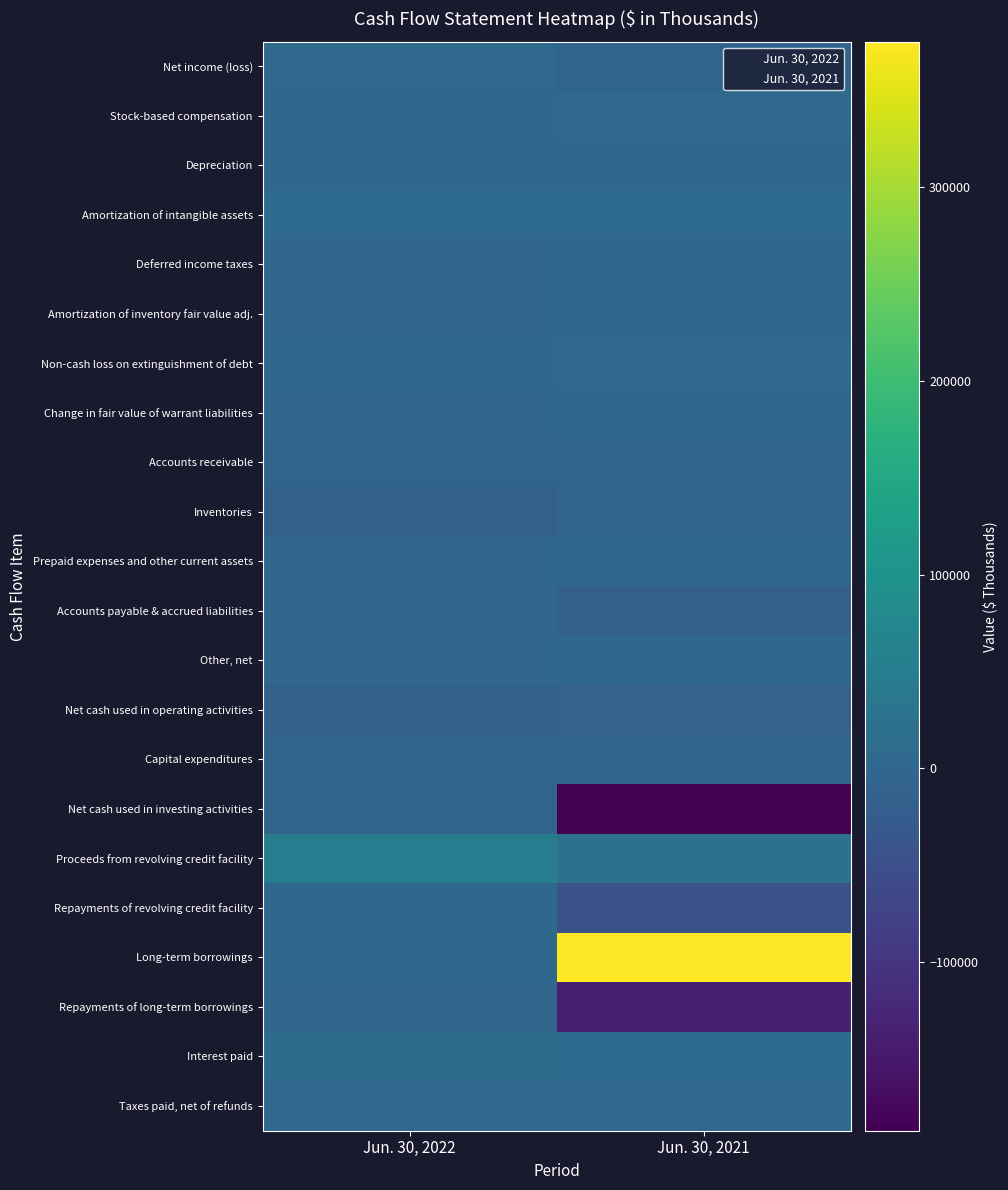

Which series changed the most between Jun. 30, 2022 and Jun. 30, 2021?

Long-term borrowings